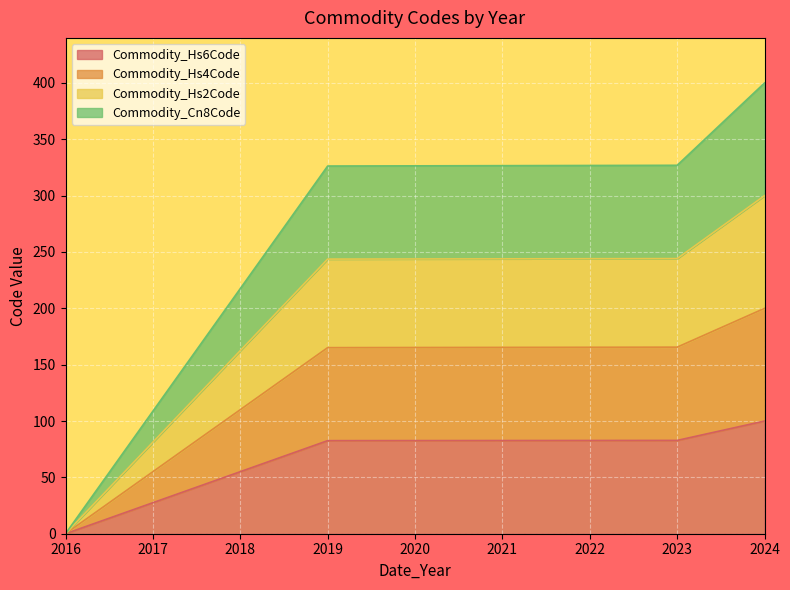

Which series changed the most between 2019 and 2023?

Commodity_Cn8Code